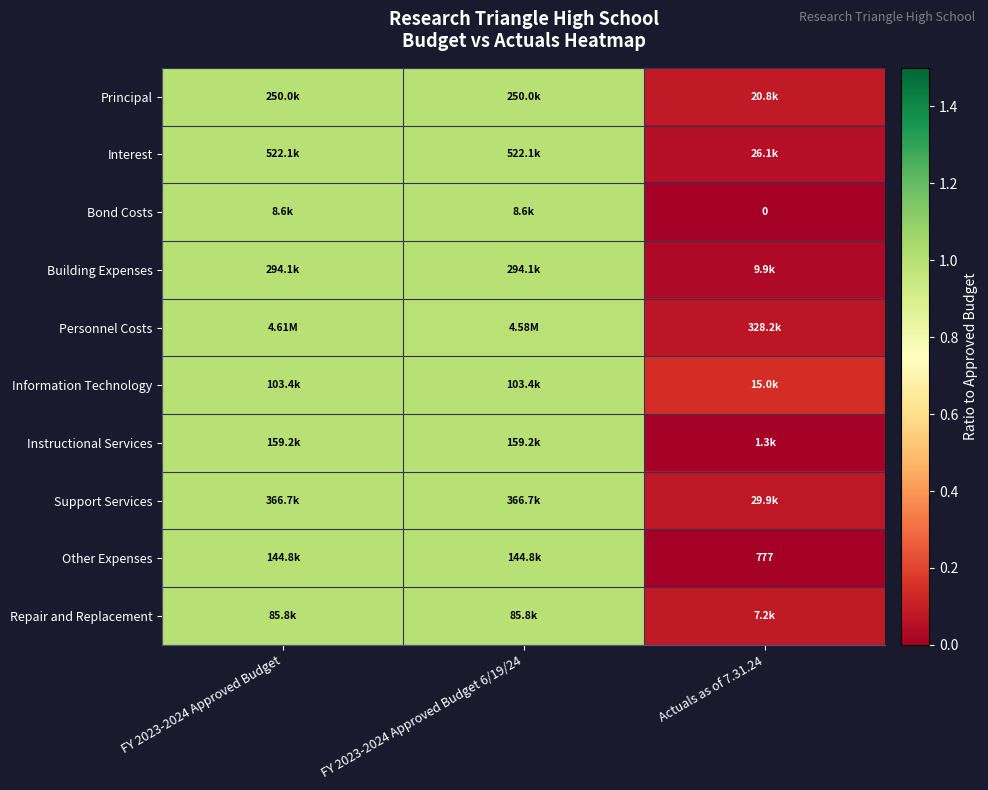

What is the total value across all series at Actuals as of 7.31.24?

0.6